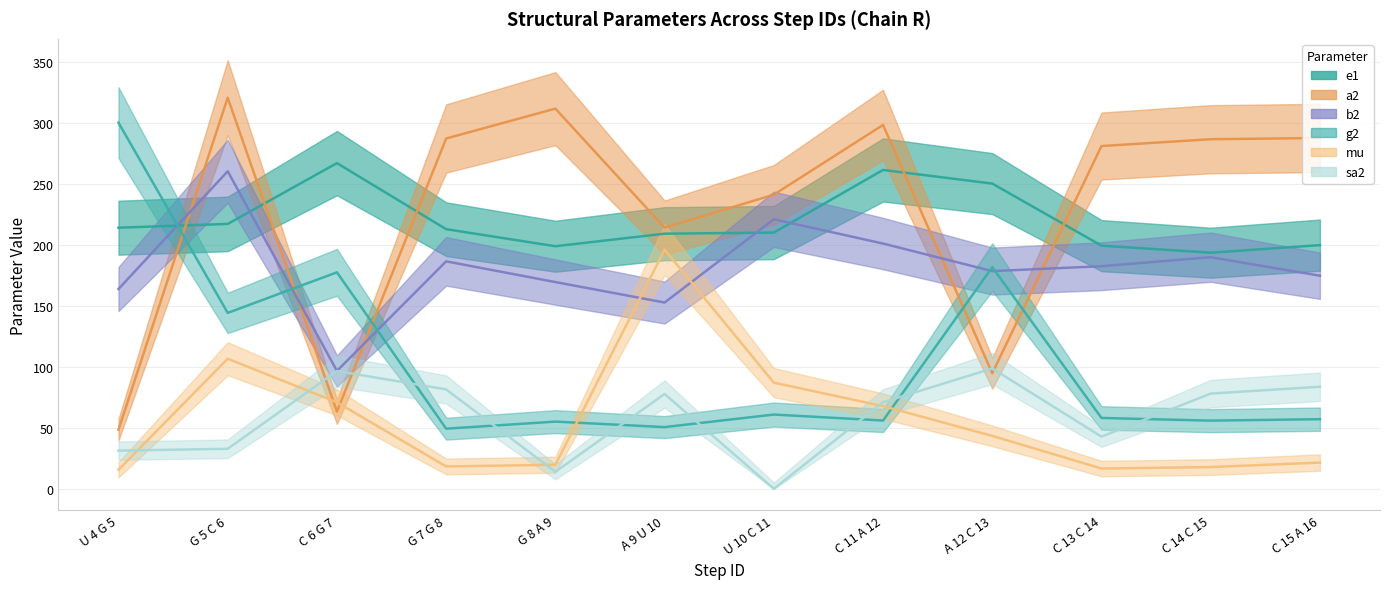

True or false: a2 and mu intersect in this chart.

True